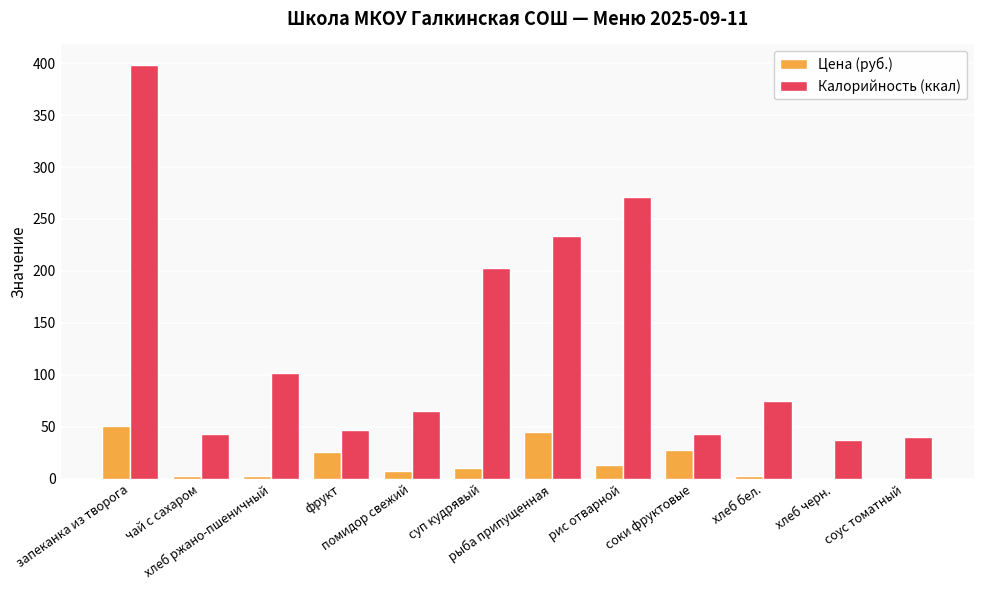

At which label does Калорийность (ккал) first exceed 75?

запеканка из творога